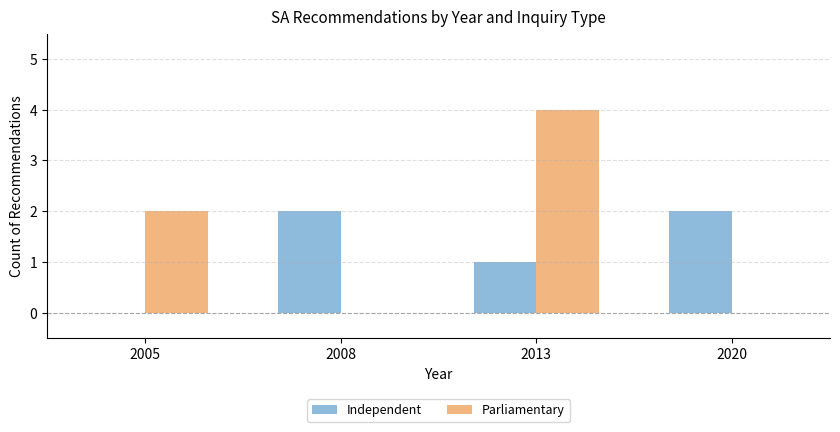

Reading right to left, what are all the values shown in this chart?

Independent: 2	1	2	0
Parliamentary: 0	4	0	2